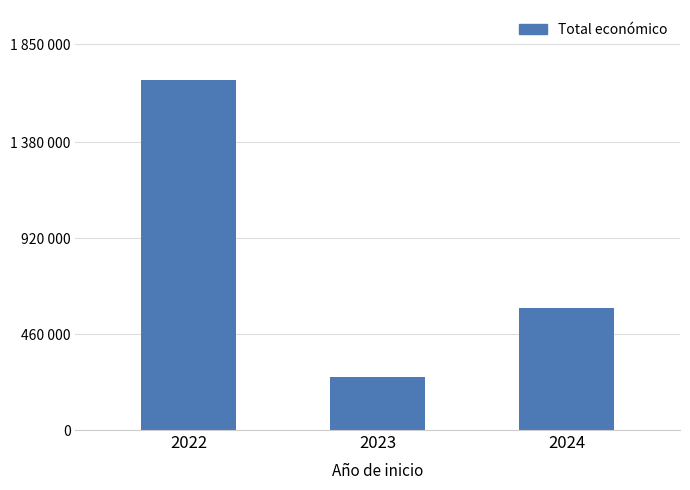

At which label does the data first exceed 585914?

2022